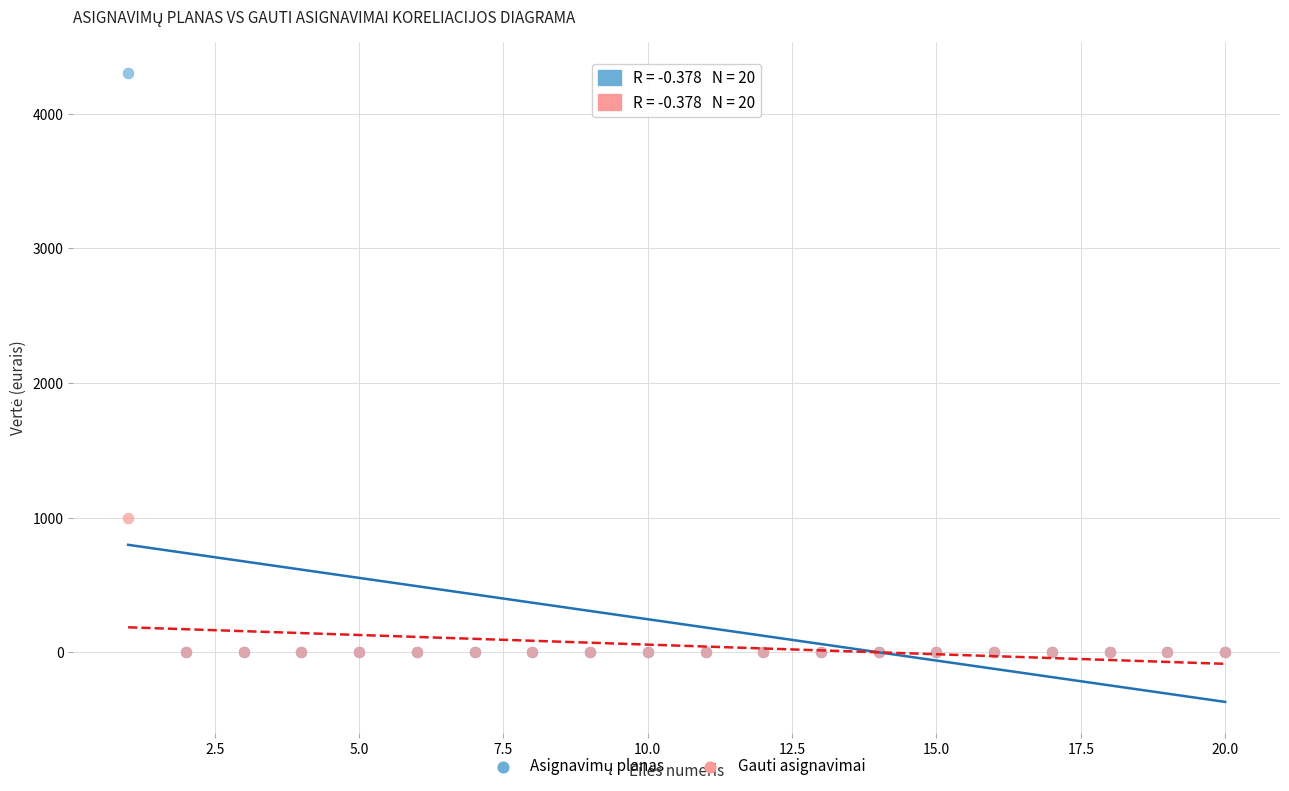

Across all series, what Y value is closest to 2150?

1000